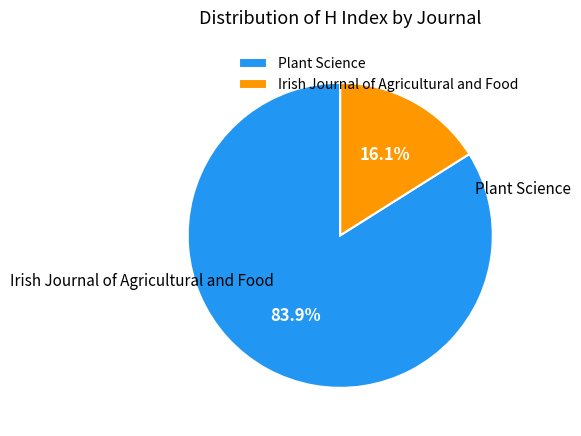

To the nearest percent, what portion does Plant Science represent?

84%